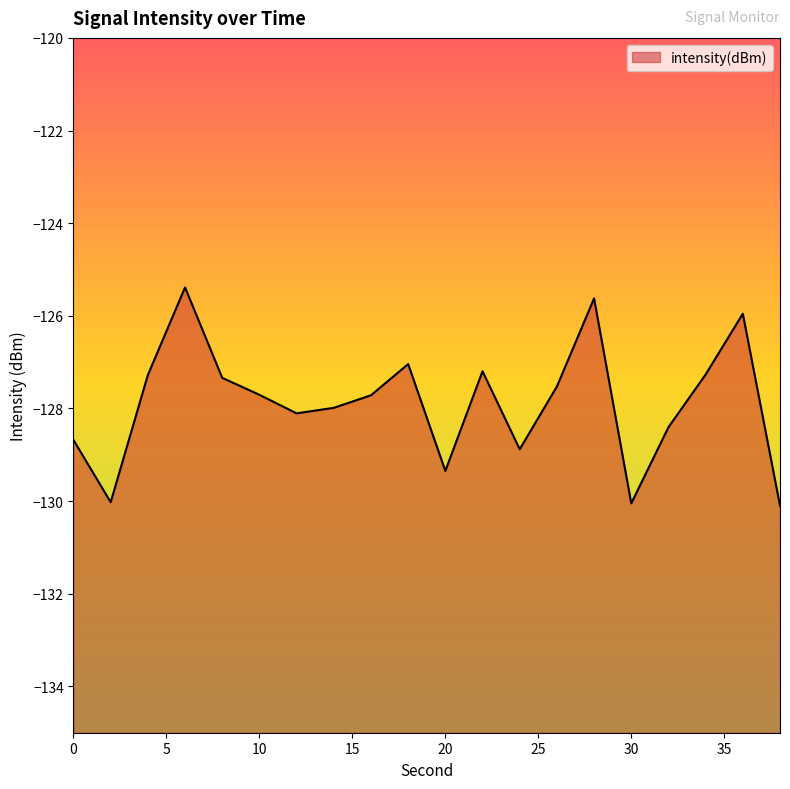

Where is the data nearest to the value -127?

18